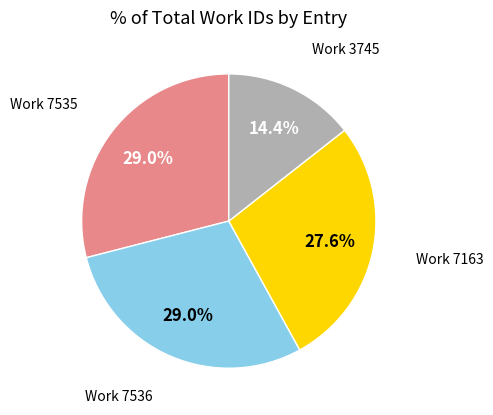

Does any single category account for the majority?

No